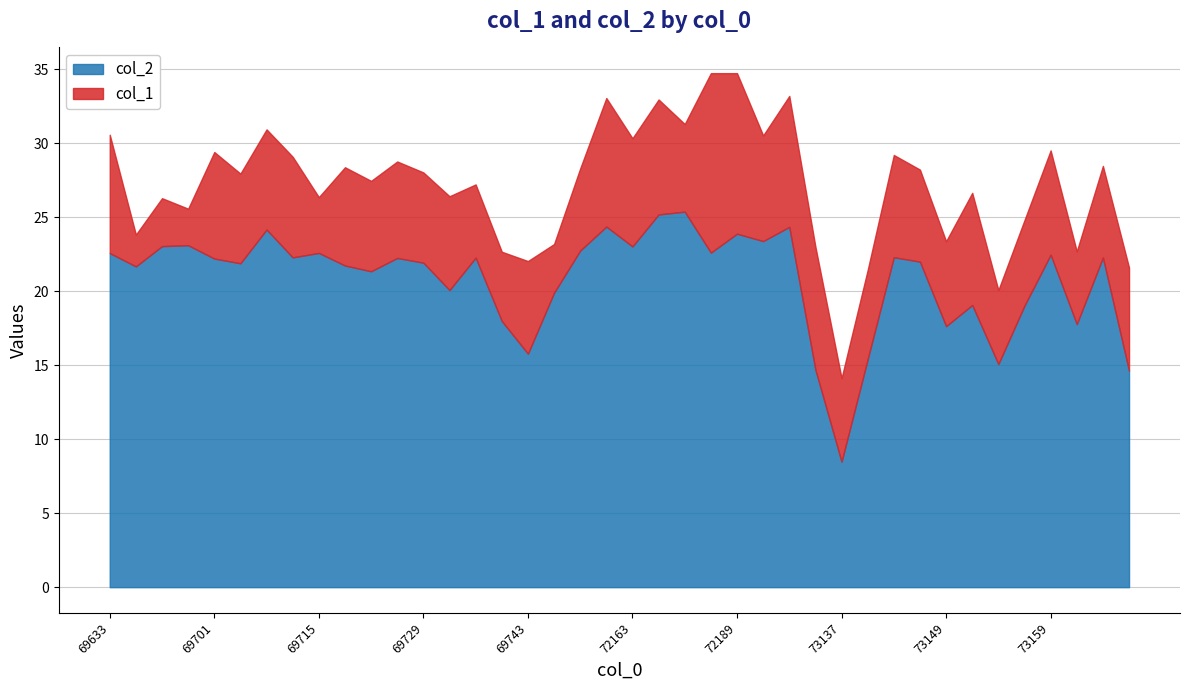

What is the maximum value for col_2?

25.4